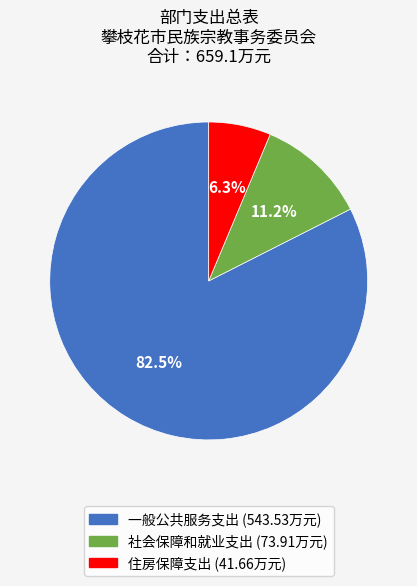

Which category accounts for the majority?

一般公共服务支出